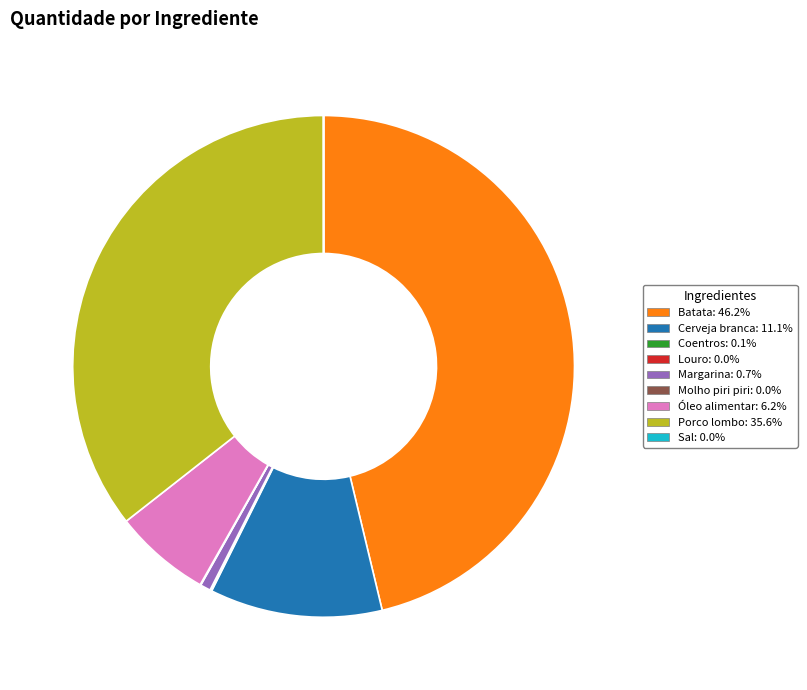

Which slice is the largest?

Batata